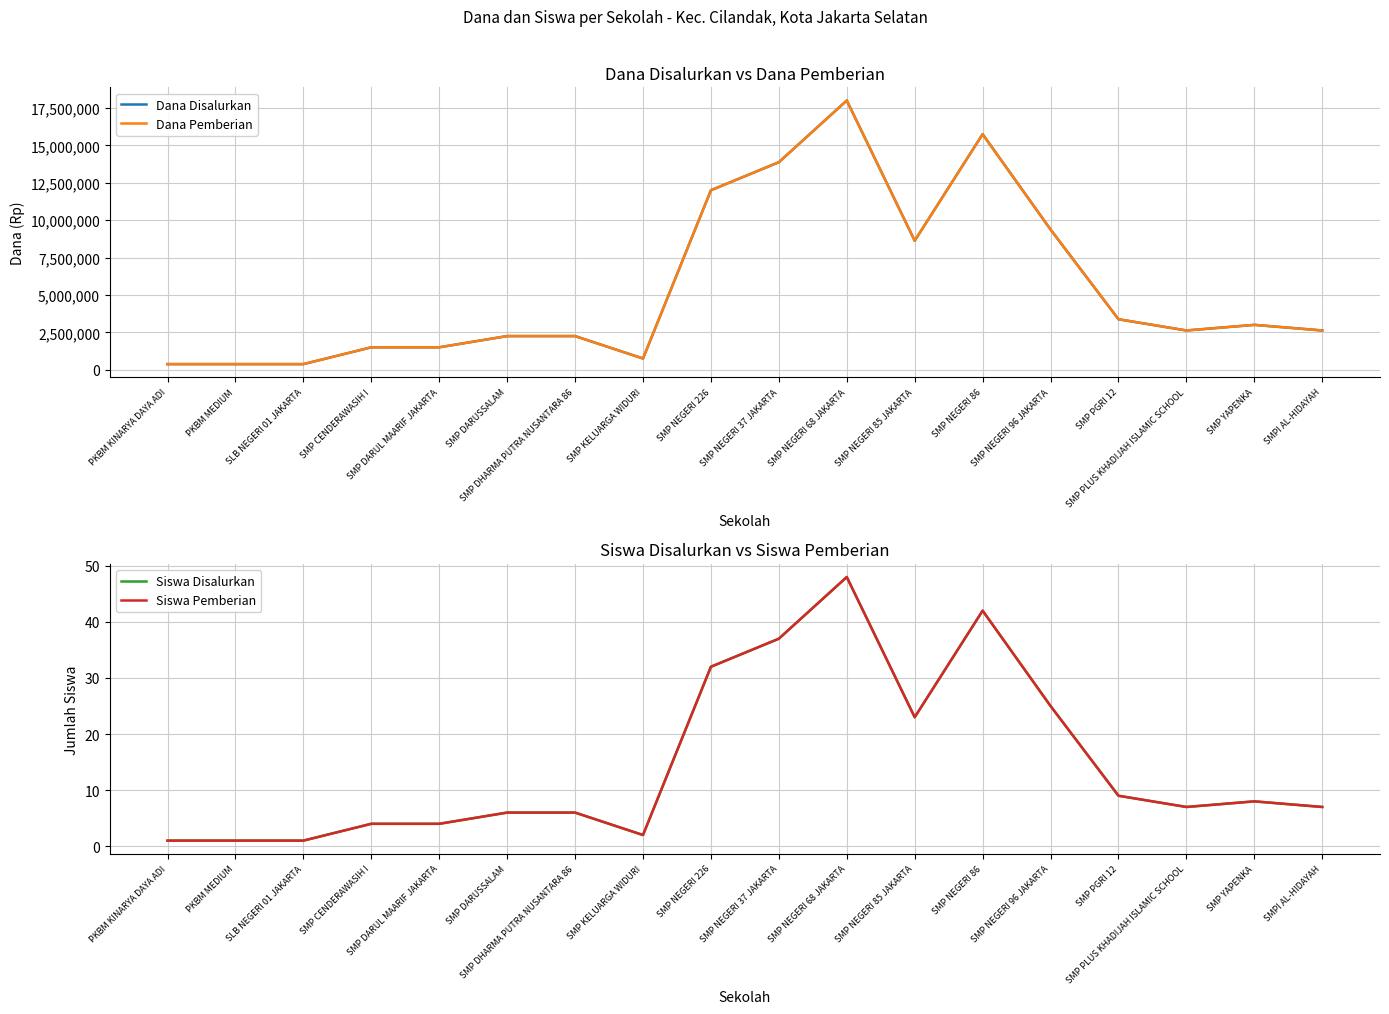

What is the label of the 8th point from the right?

SMP NEGERI 68 JAKARTA